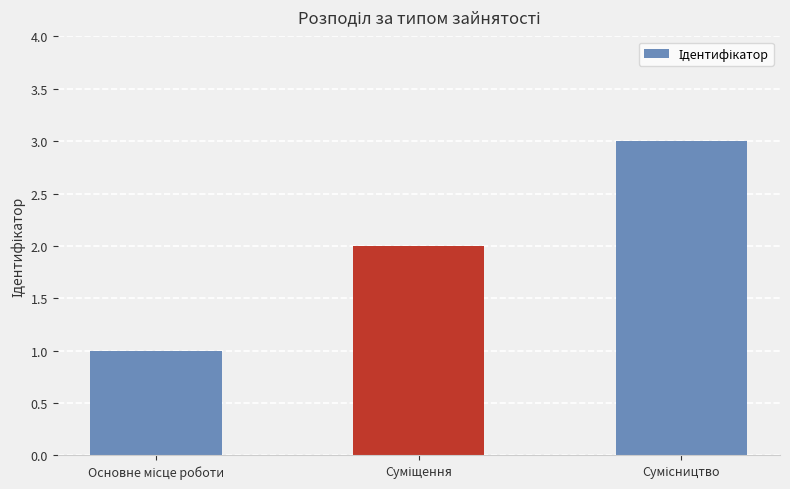

What is the difference between the second highest and minimum values?

1